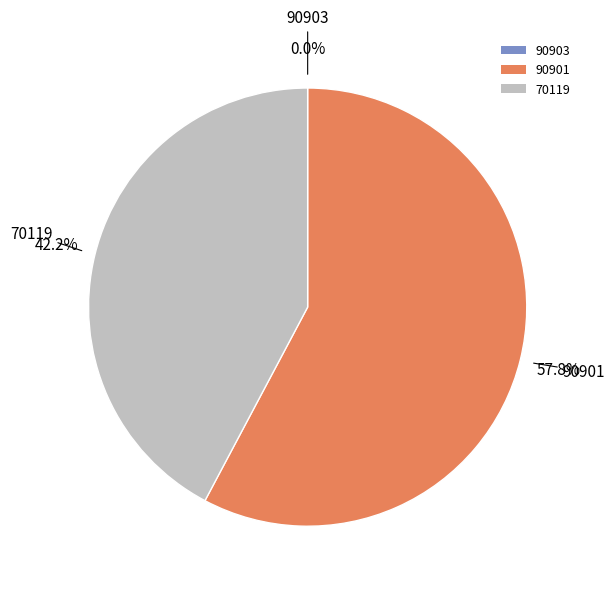

Approximately how many times larger is the value at 70119 compared to 90901?

0.7